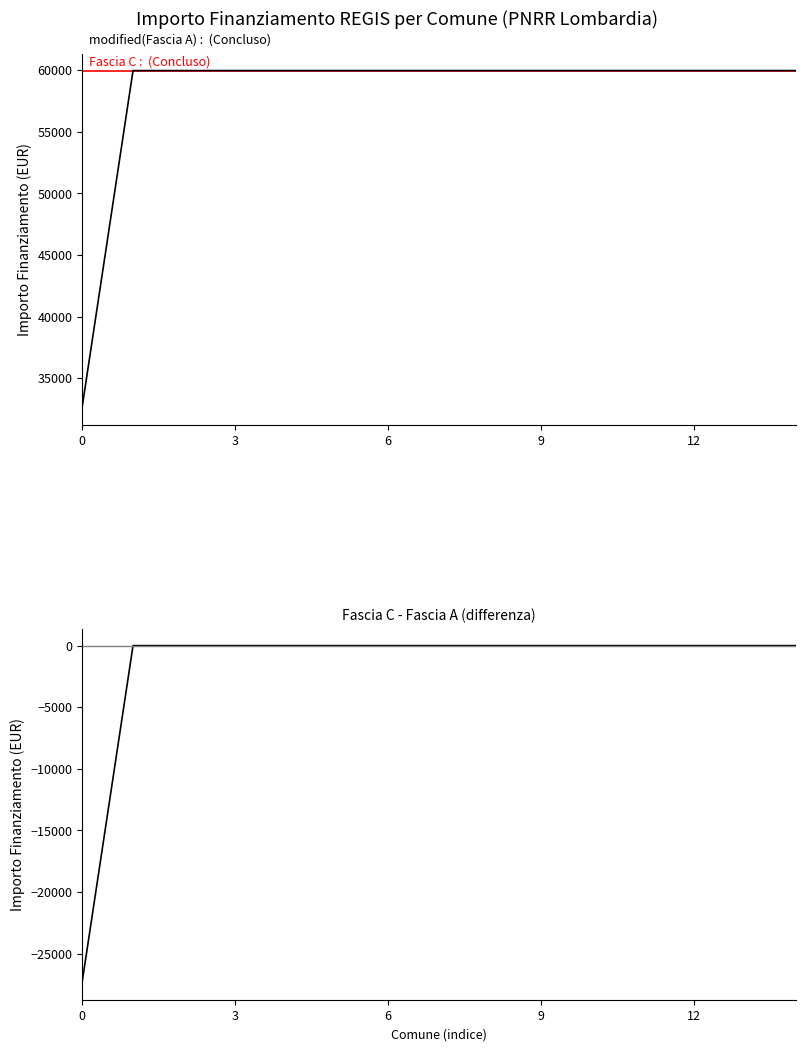

Between 0 and 3, which series saw the biggest shift?

modified(Fascia A)